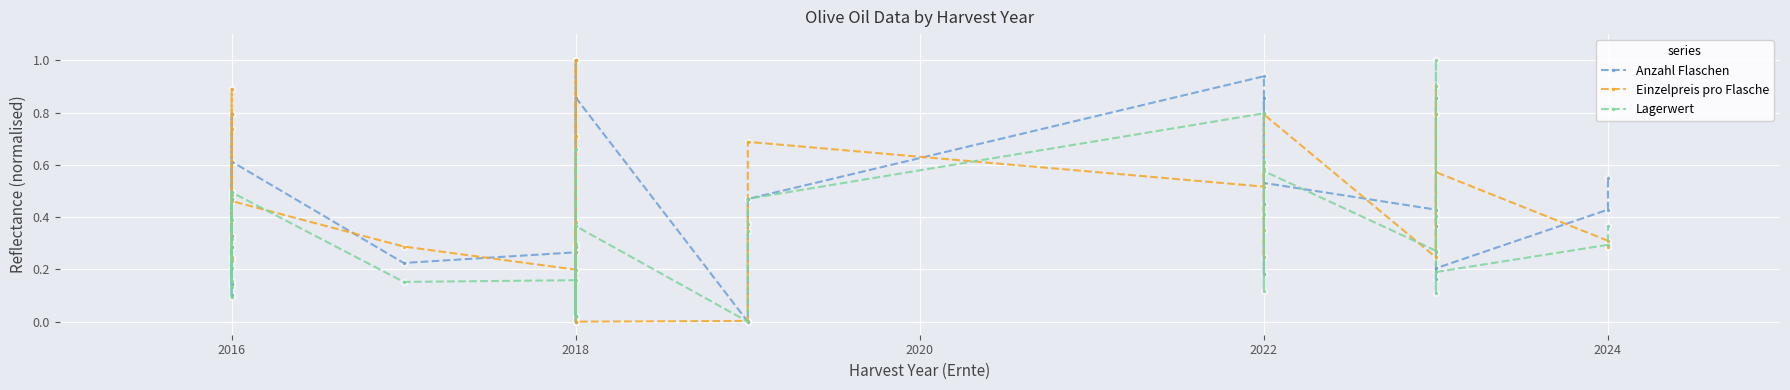

Which series has the largest total across all categories?

Einzelpreis pro Flasche